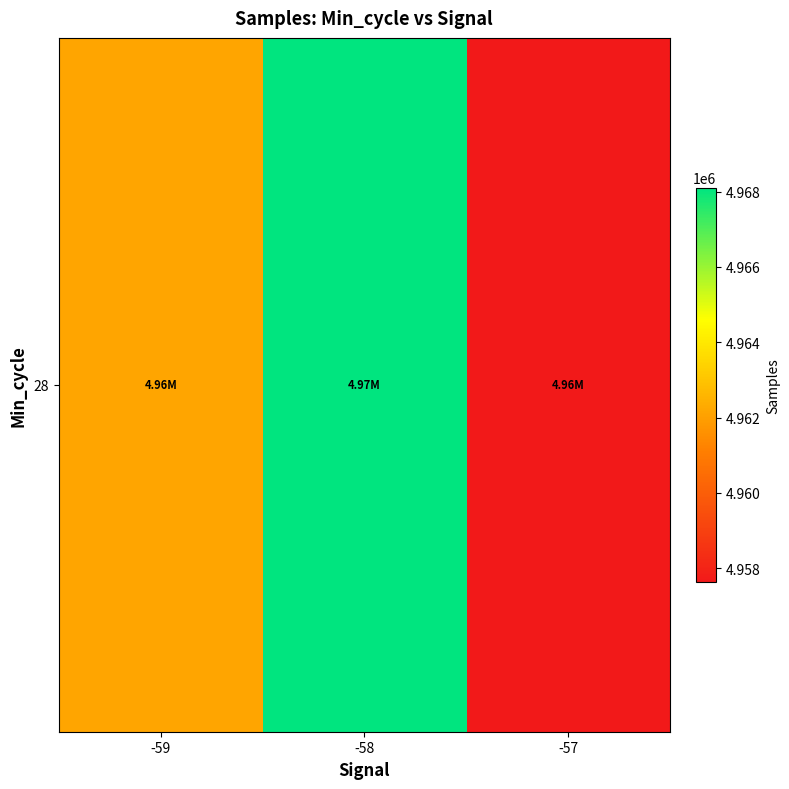

Is it true that the value at -57 is 4957637.0?

True